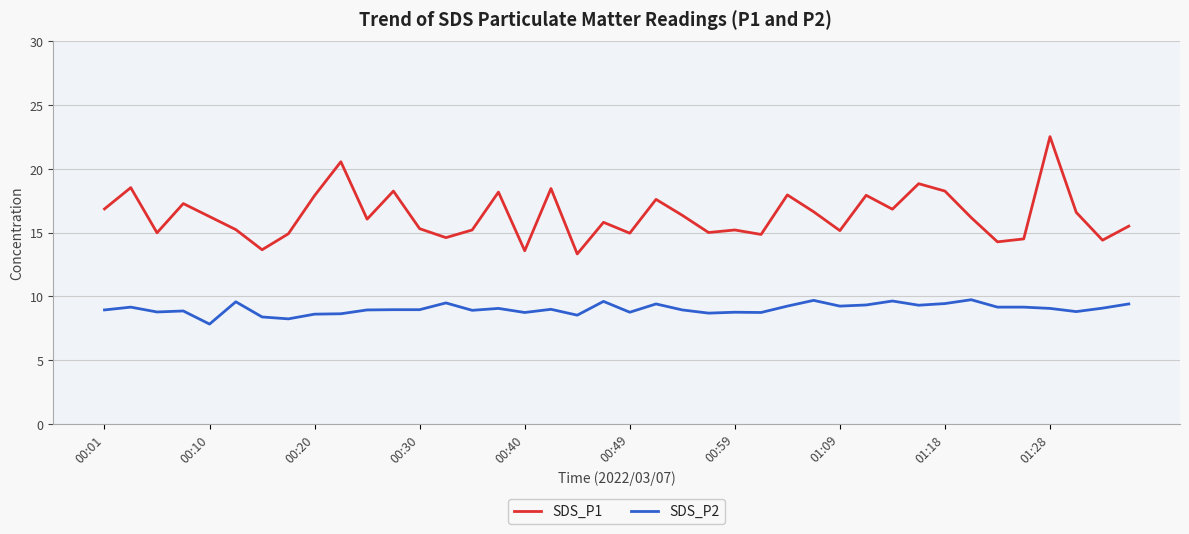

What is the difference between the maximum and minimum values in the SDS_P1 series?

9.2